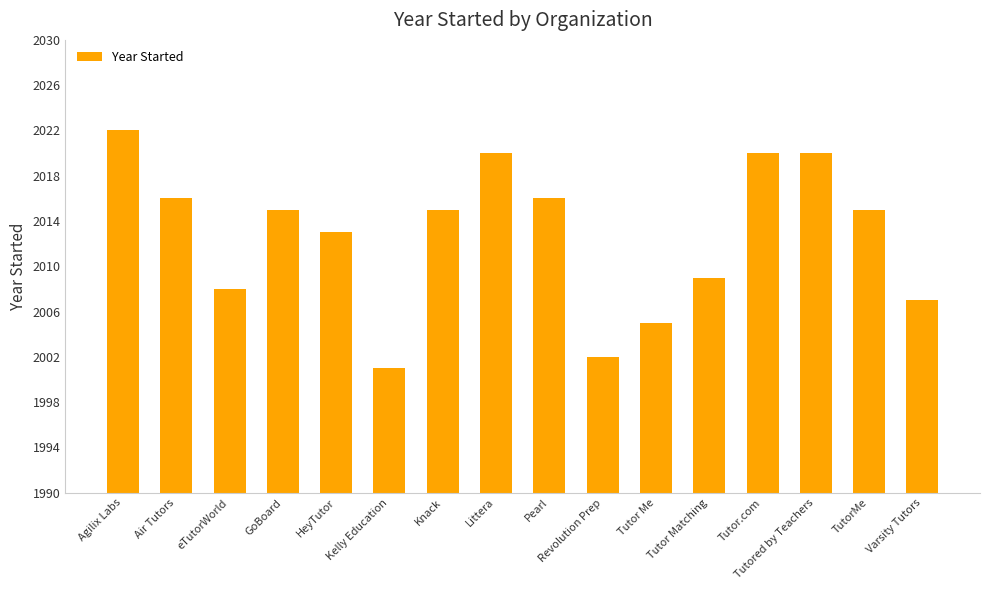

What is the sum of the values at Tutor.com and Kelly Education?

4021